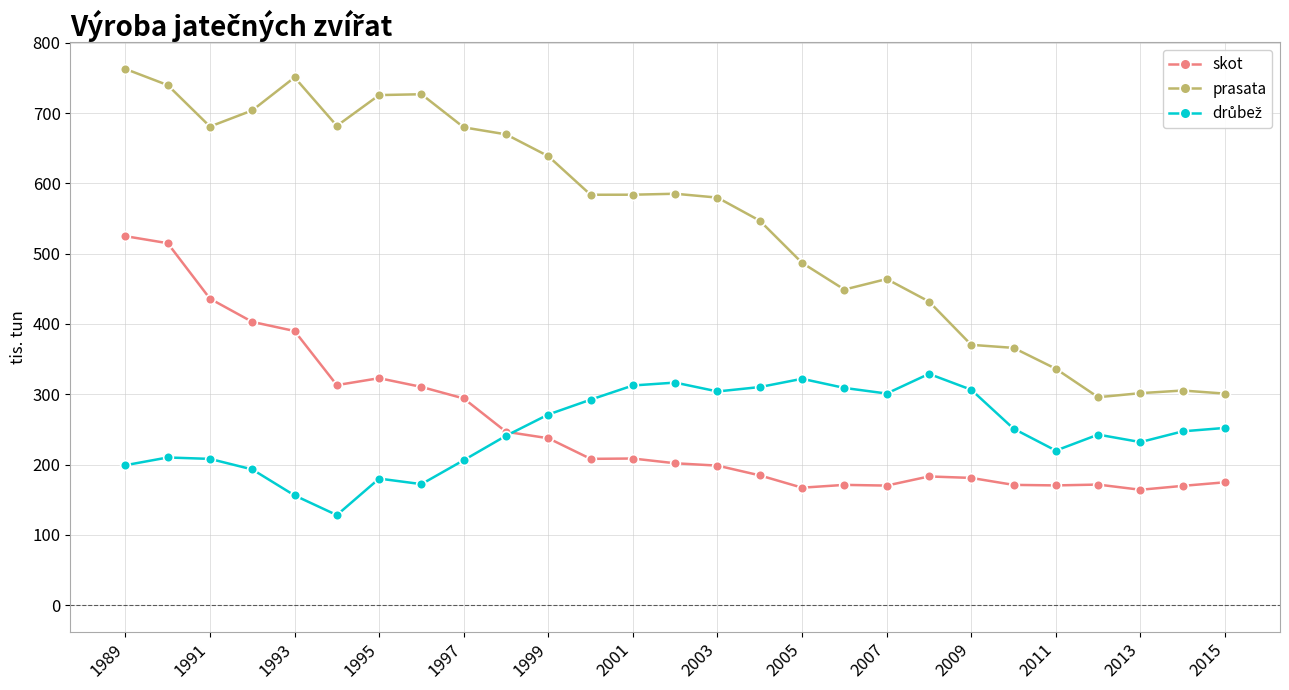

Which series has the largest range (max minus min)?

prasata